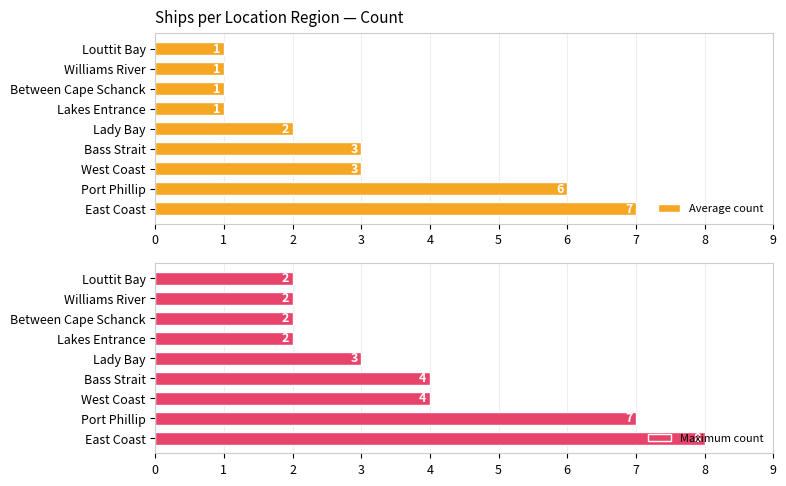

What is the sum of all Maximum count values?

34